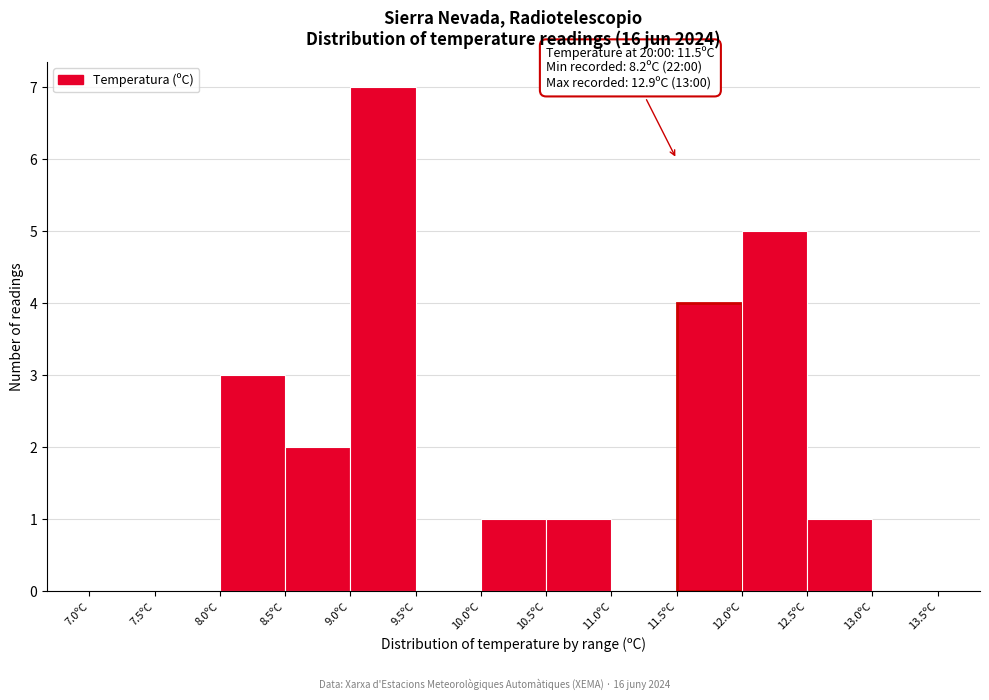

Which range on the x-axis has the tallest bar?

9.0 to 9.5